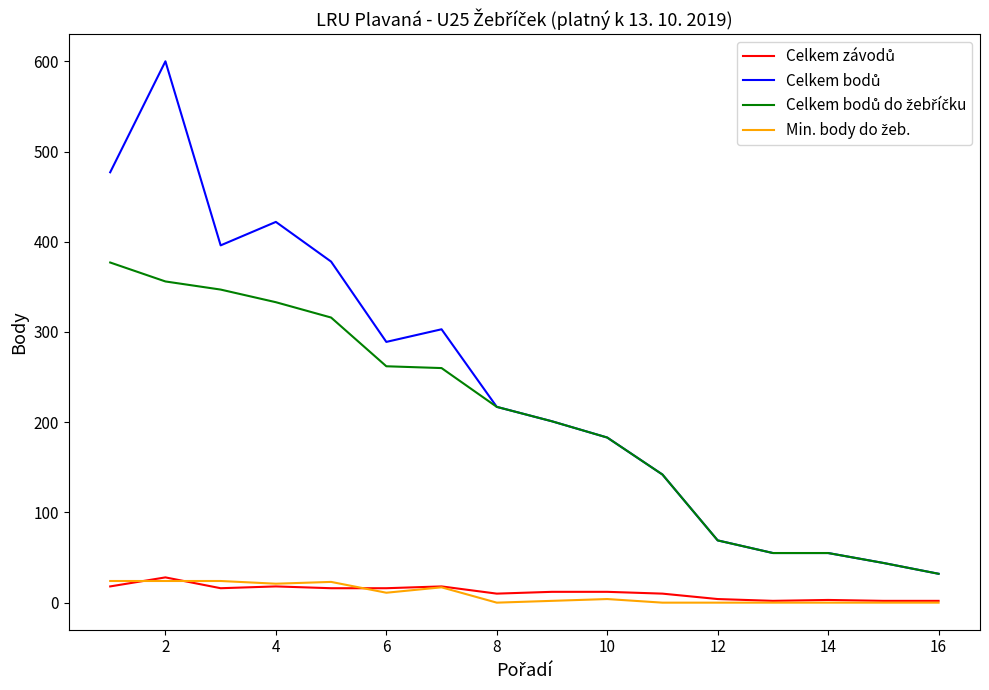

How many lines are shown in the chart?

4